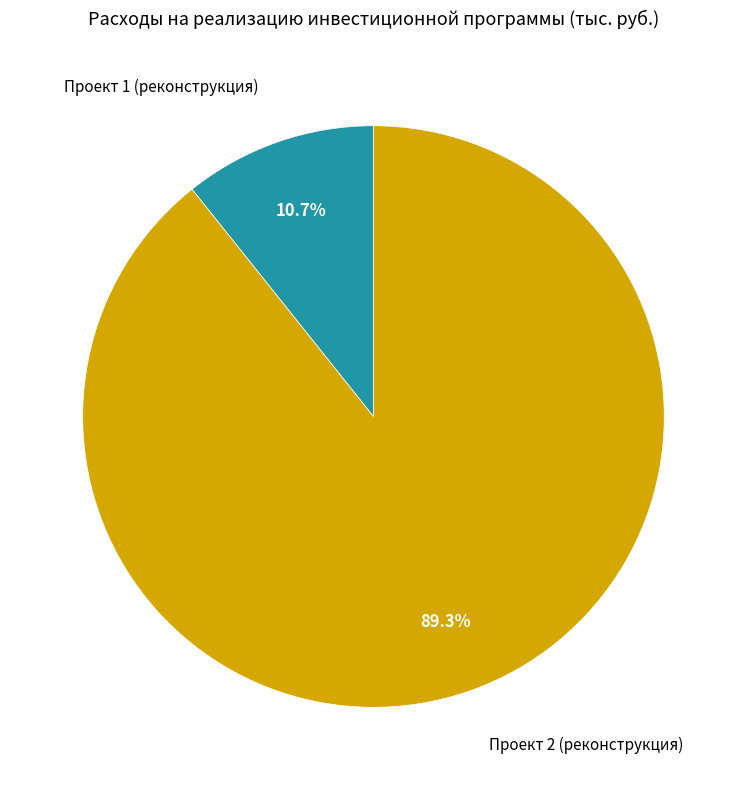

To the nearest percent, what portion does Проект 2 (реконструкция) represent?

89%